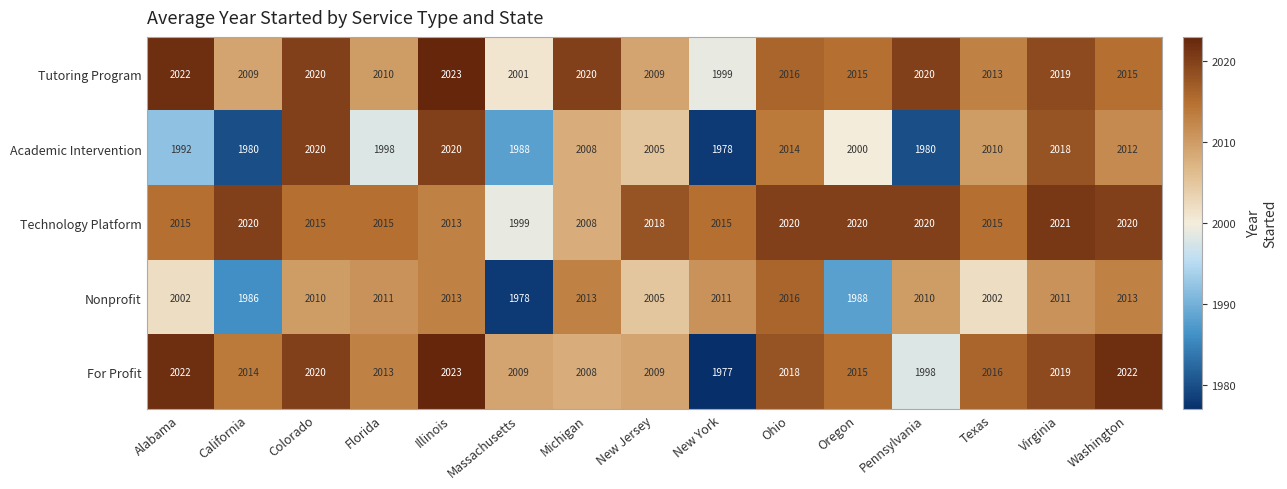

What value does the Nonprofit series have at Colorado, to the nearest 5?

2010